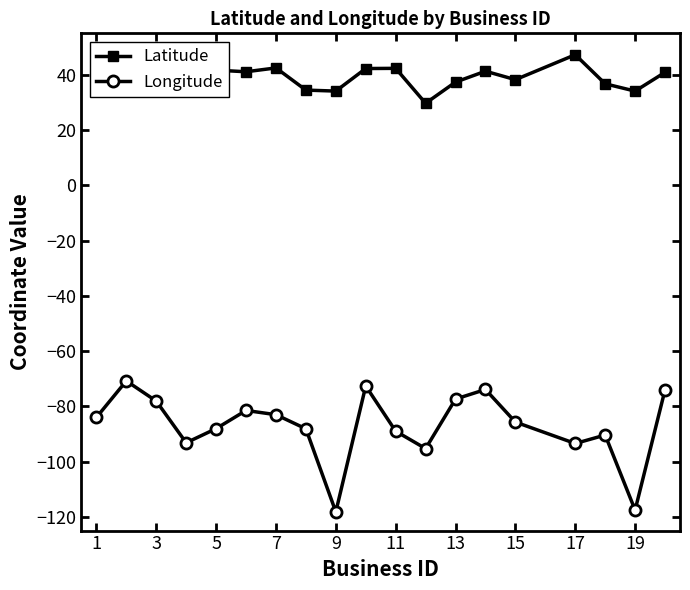

What is the value of the Latitude point at the 7th from the left?

42.5